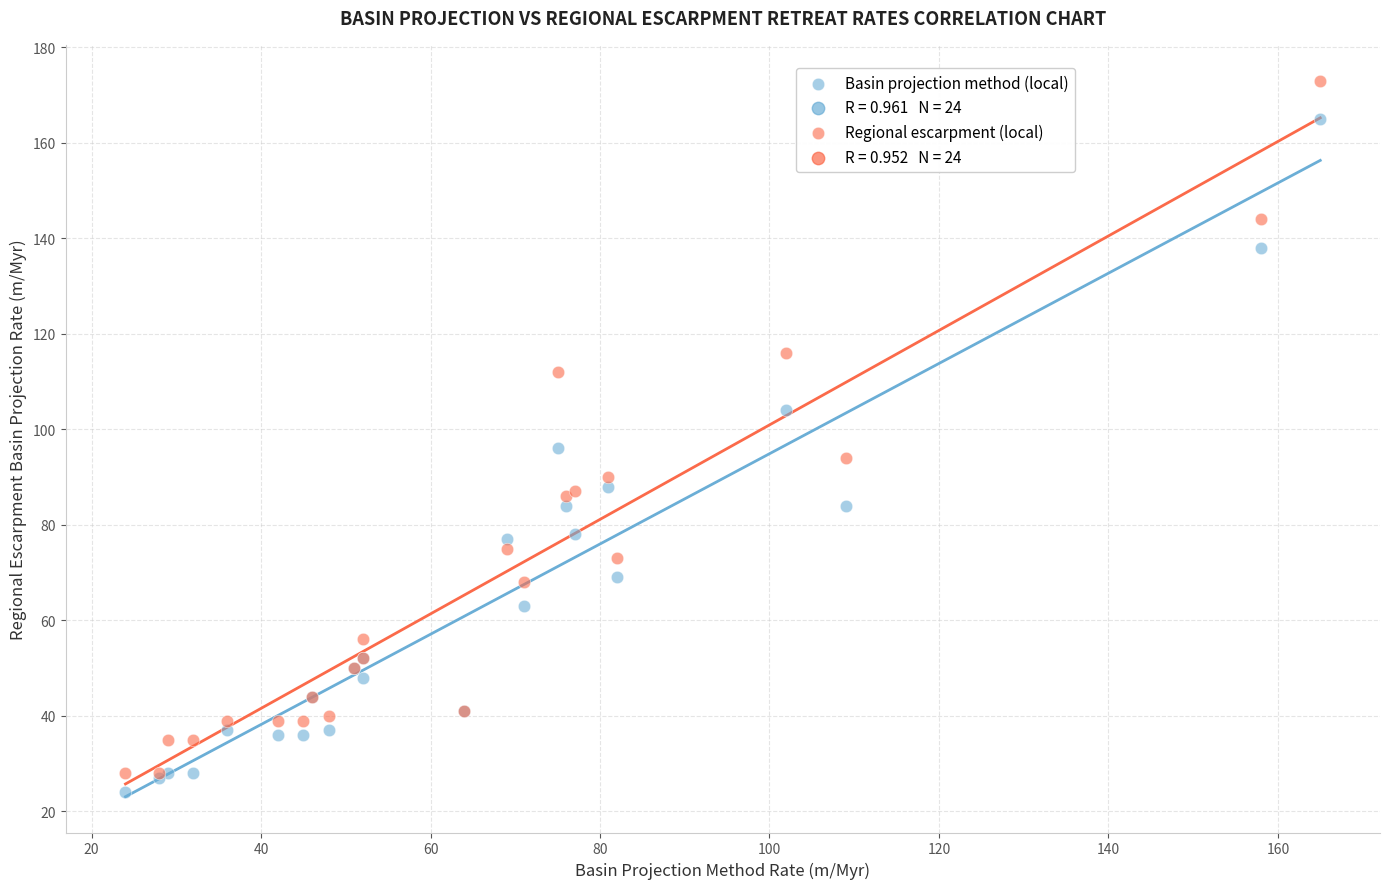

Which series contains the lowest Y value?

Basin projection method (local)